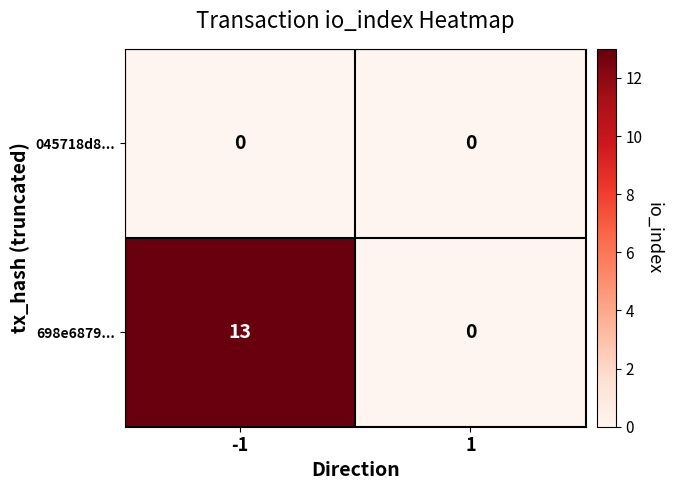

What is the sum of all 698e6879... values?

13